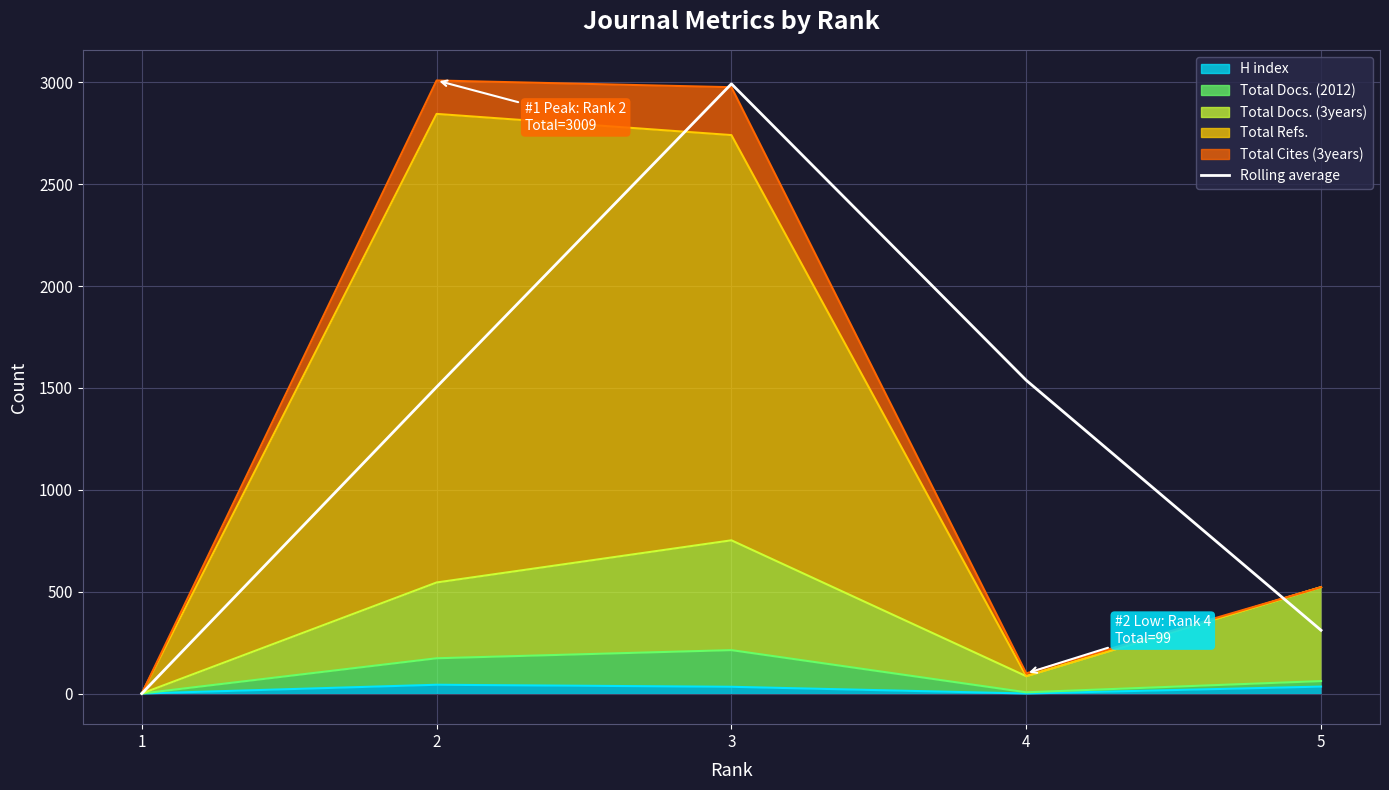

How many points are higher than both their immediate neighbors (excluding endpoints)?

1